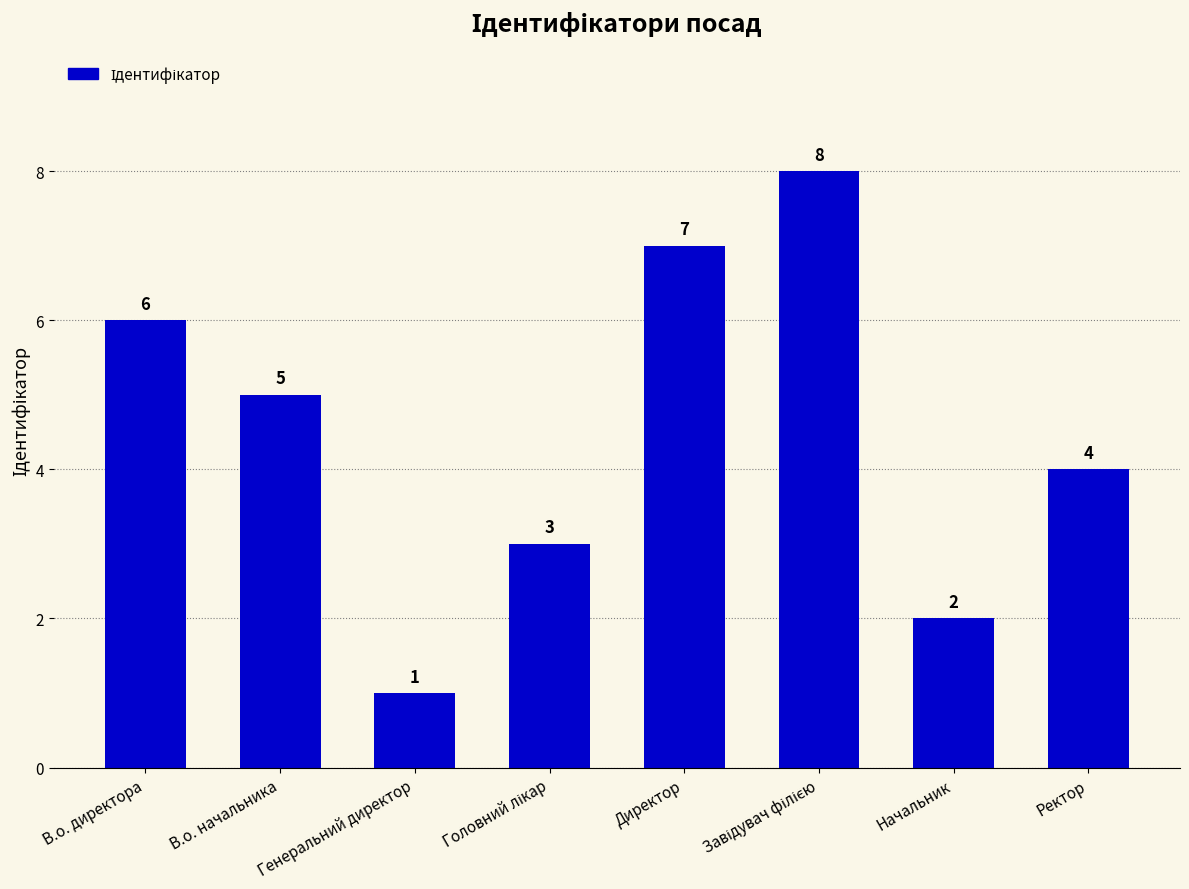

The value at Директор is 7. True or false?

True